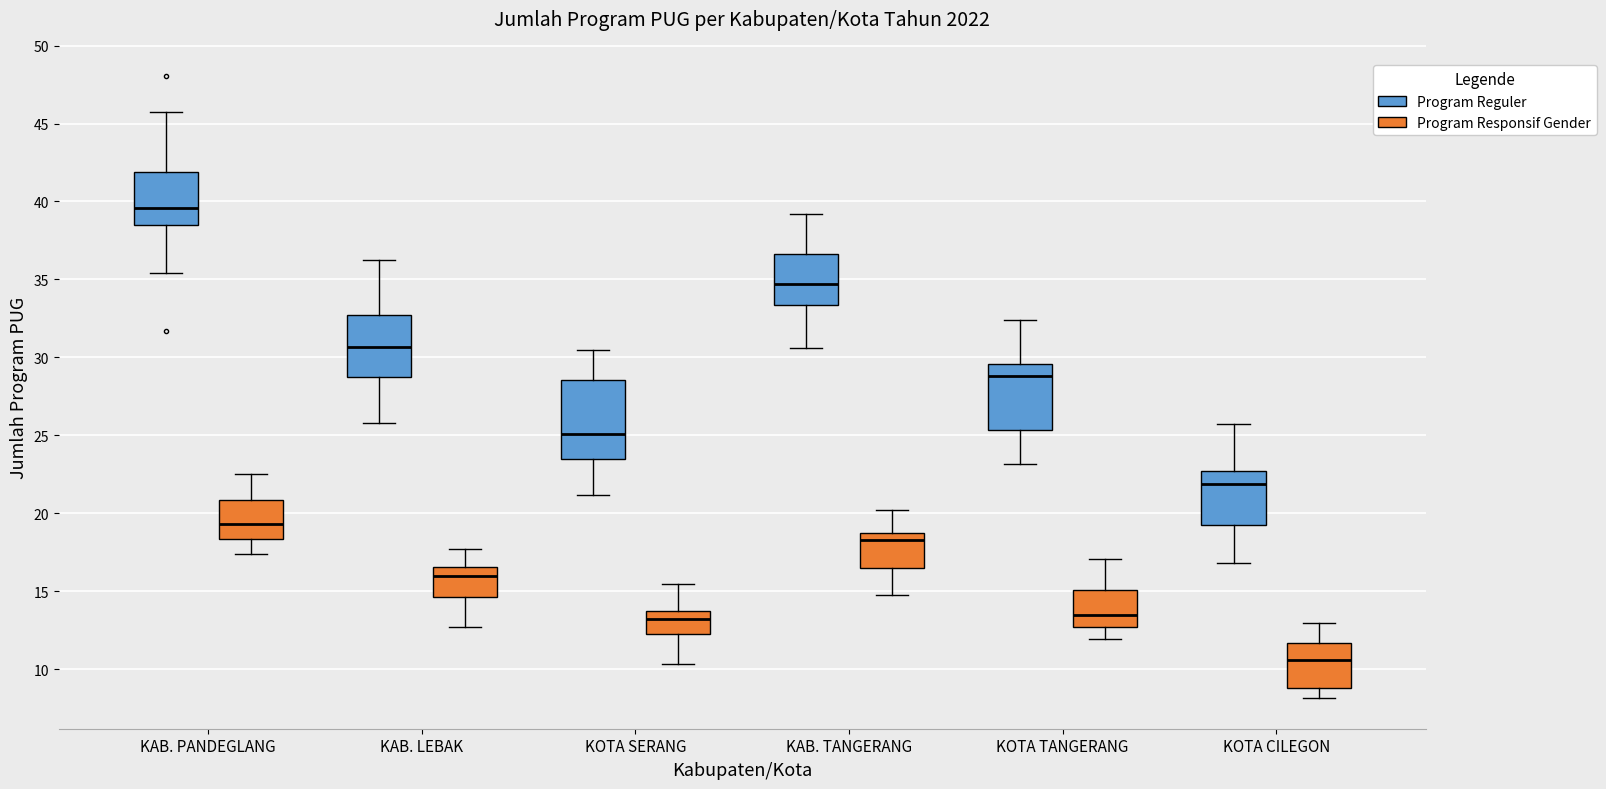

Which box has the highest median line?

KAB. PANDEGLANG (Program Reguler)